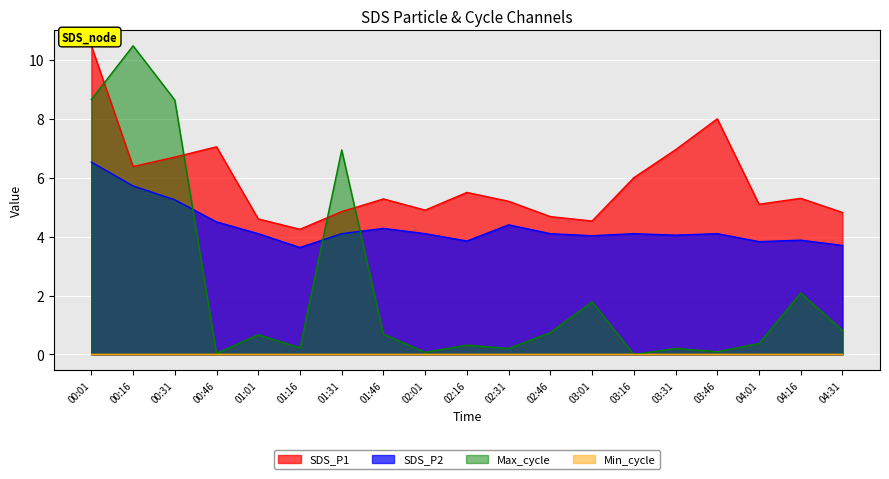

How many values in the SDS_P1 series are below 5?

7